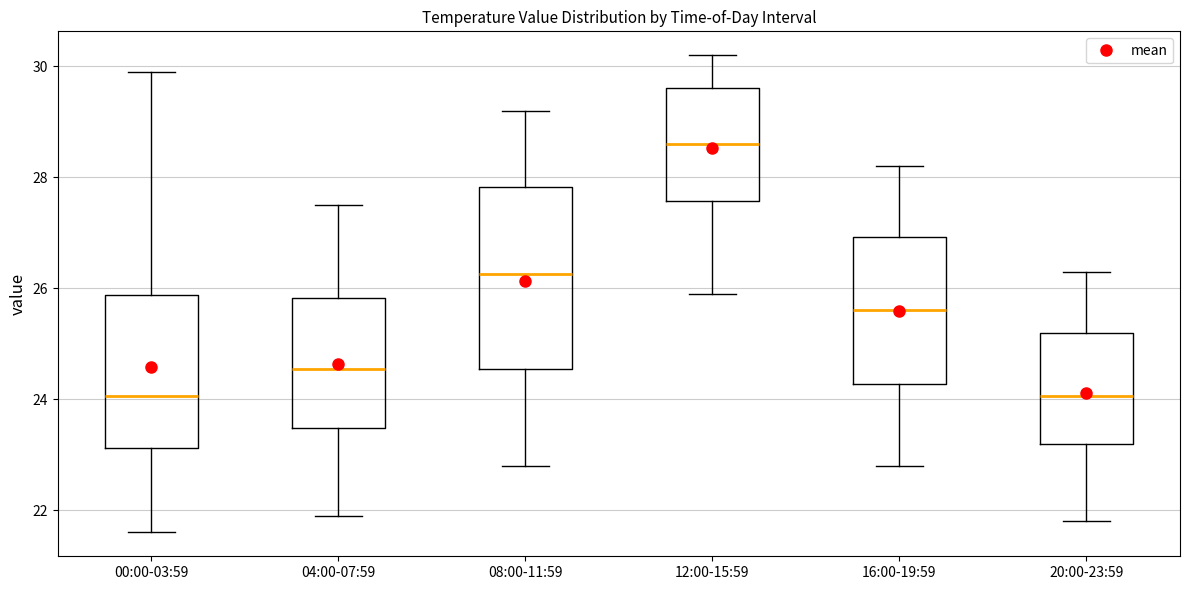

Comparing the boxes themselves (not the whiskers), which one is the tallest?

08:00-11:59